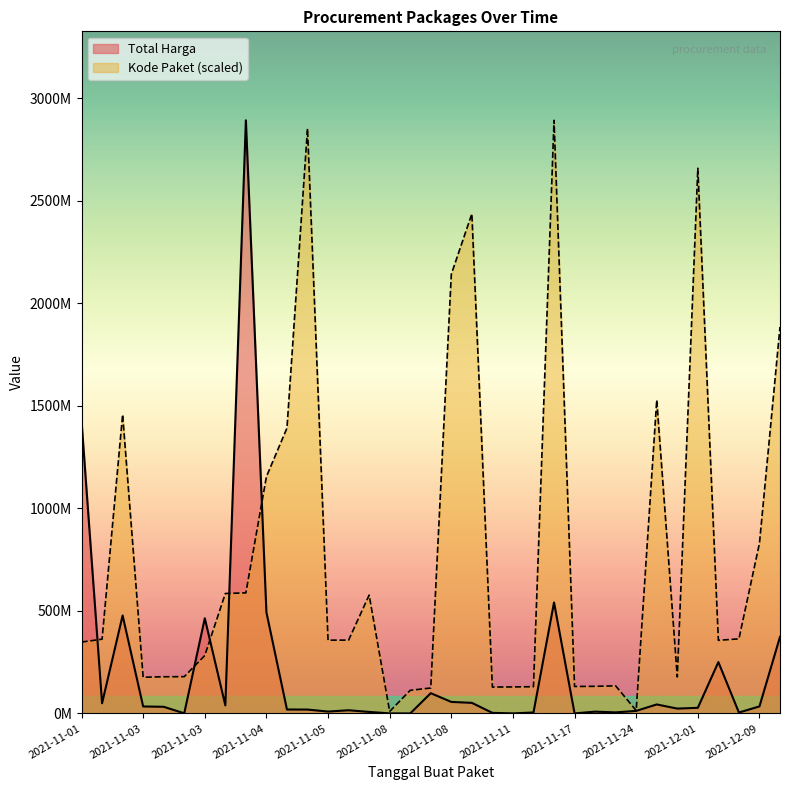

Does the chart display data point markers on the line(s)?

No